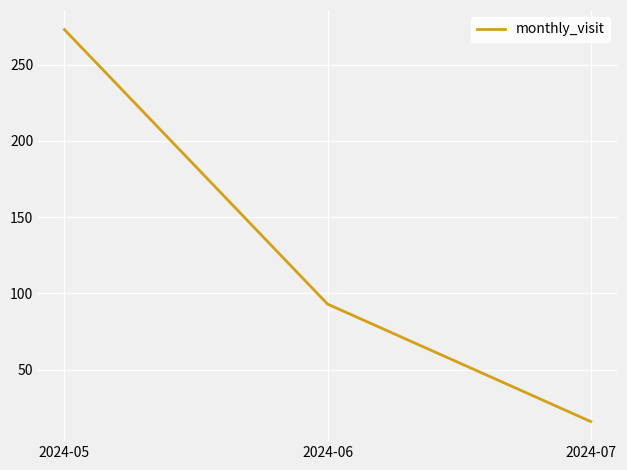

Rank the categories by value from lowest to highest.

2024-07, 2024-06, 2024-05